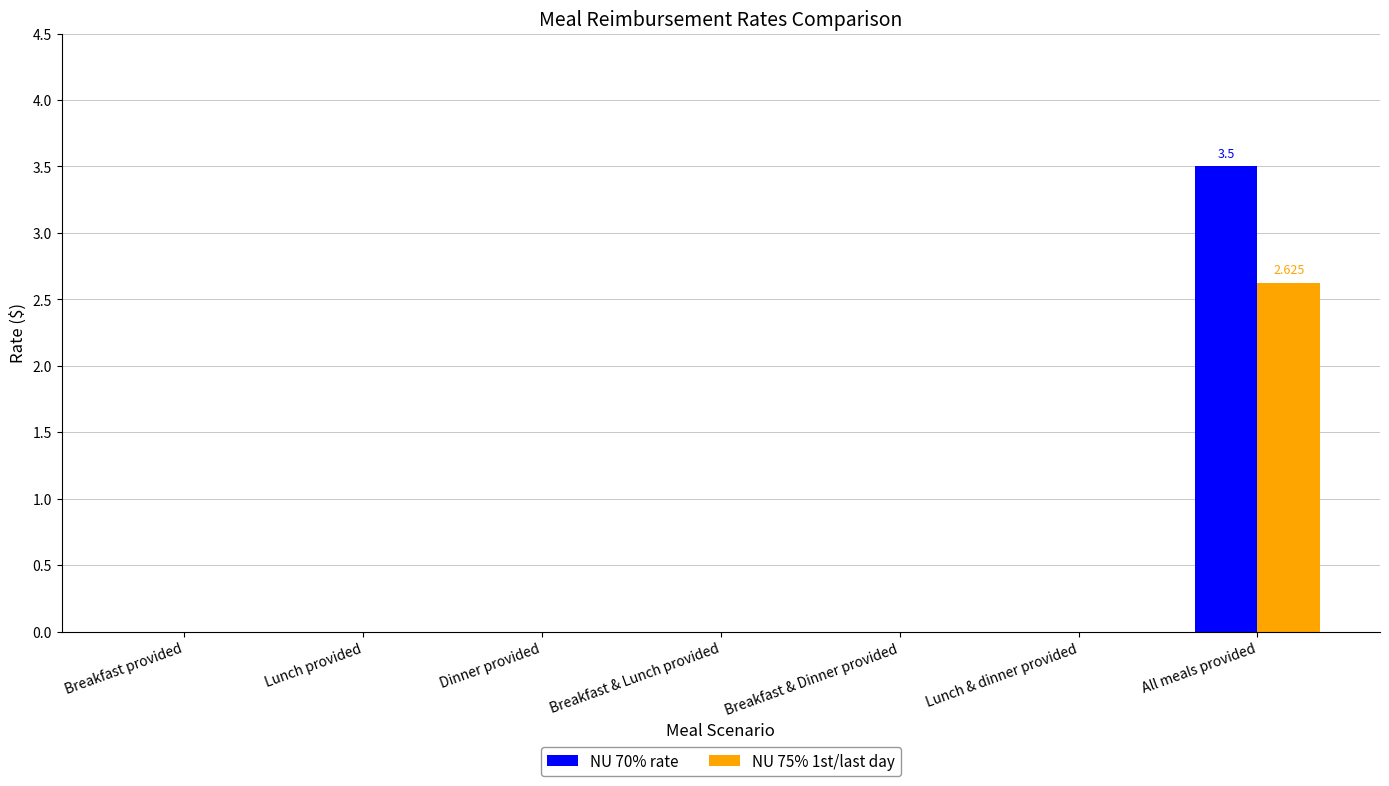

Which category has the highest value across all series?

All meals provided